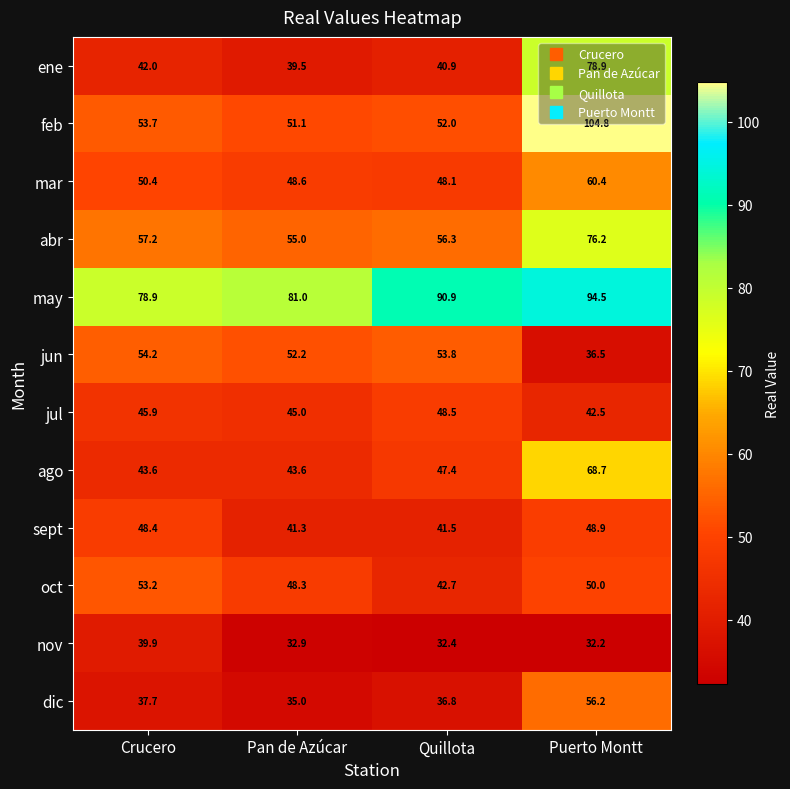

Which series has the largest total across all categories?

may